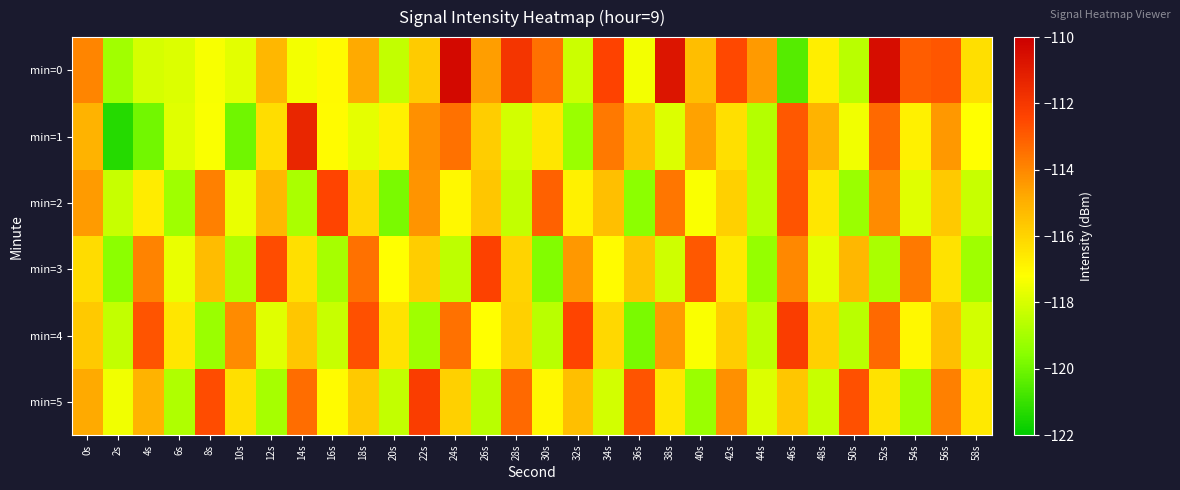

Reading left to right, what are all the values shown in this chart?

min=0: 0s=-114.0	2s=-119.1	4s=-118.0	6s=-117.9	8s=-117.4	10s=-117.8	12s=-115.2	14s=-117.4	16s=-117.0	18s=-114.8	20s=-118.4	22s=-115.8	24s=-110.4	26s=-114.5	28s=-111.9	30s=-113.5	32s=-118.2	34s=-112.4	36s=-117.4	38s=-110.8	40s=-115.4	42s=-112.5	44s=-114.4	46s=-120.5	48s=-116.7	50s=-118.6	52s=-110.5	54s=-113.0	56s=-112.8	58s=-116.3
min=1: 0s=-115.1	2s=-121.3	4s=-120.0	6s=-117.8	8s=-117.3	10s=-120.0	12s=-116.3	14s=-111.4	16s=-117.1	18s=-117.7	20s=-116.8	22s=-114.2	24s=-113.5	26s=-115.8	28s=-118.1	30s=-116.5	32s=-119.2	34s=-113.7	36s=-115.4	38s=-117.9	40s=-114.6	42s=-116.3	44s=-118.7	46s=-112.9	48s=-115.1	50s=-117.5	52s=-113.3	54s=-116.8	56s=-114.4	58s=-117.2
min=2: 0s=-114.5	2s=-118.3	4s=-116.7	6s=-119.1	8s=-113.8	10s=-117.6	12s=-115.2	14s=-118.9	16s=-112.4	18s=-116.1	20s=-119.8	22s=-114.3	24s=-117.0	26s=-115.6	28s=-118.4	30s=-113.1	32s=-116.8	34s=-115.4	36s=-119.5	38s=-113.6	40s=-117.3	42s=-115.9	44s=-118.6	46s=-112.8	48s=-116.5	50s=-119.2	52s=-114.1	54s=-117.8	56s=-115.7	58s=-118.3
min=3: 0s=-116.2	2s=-119.5	4s=-113.9	6s=-117.6	8s=-115.3	10s=-118.8	12s=-112.6	14s=-116.3	16s=-119.0	18s=-113.5	20s=-117.2	22s=-115.8	24s=-118.5	26s=-112.3	28s=-116.0	30s=-119.7	32s=-114.4	34s=-117.1	36s=-115.5	38s=-118.2	40s=-112.9	42s=-116.6	44s=-119.3	46s=-114.0	48s=-117.7	50s=-115.2	52s=-118.9	54s=-113.7	56s=-116.4	58s=-119.1
min=4: 0s=-115.7	2s=-118.4	4s=-112.8	6s=-116.5	8s=-119.2	10s=-114.1	12s=-117.8	14s=-115.6	16s=-118.3	18s=-112.7	20s=-116.4	22s=-119.1	24s=-113.5	26s=-117.2	28s=-115.9	30s=-118.6	32s=-112.4	34s=-116.1	36s=-119.8	38s=-114.5	40s=-117.3	42s=-115.8	44s=-118.5	46s=-112.2	48s=-115.9	50s=-118.6	52s=-113.3	54s=-117.0	56s=-115.4	58s=-118.1
min=5: 0s=-114.8	2s=-117.5	4s=-115.1	6s=-118.8	8s=-112.6	10s=-116.3	12s=-119.0	14s=-113.4	16s=-117.1	18s=-115.7	20s=-118.4	22s=-112.2	24s=-115.9	26s=-118.6	28s=-113.3	30s=-117.0	32s=-115.4	34s=-118.1	36s=-112.8	38s=-116.5	40s=-119.2	42s=-114.2	44s=-117.9	46s=-115.6	48s=-118.3	50s=-112.7	52s=-116.4	54s=-119.1	56s=-113.8	58s=-116.6